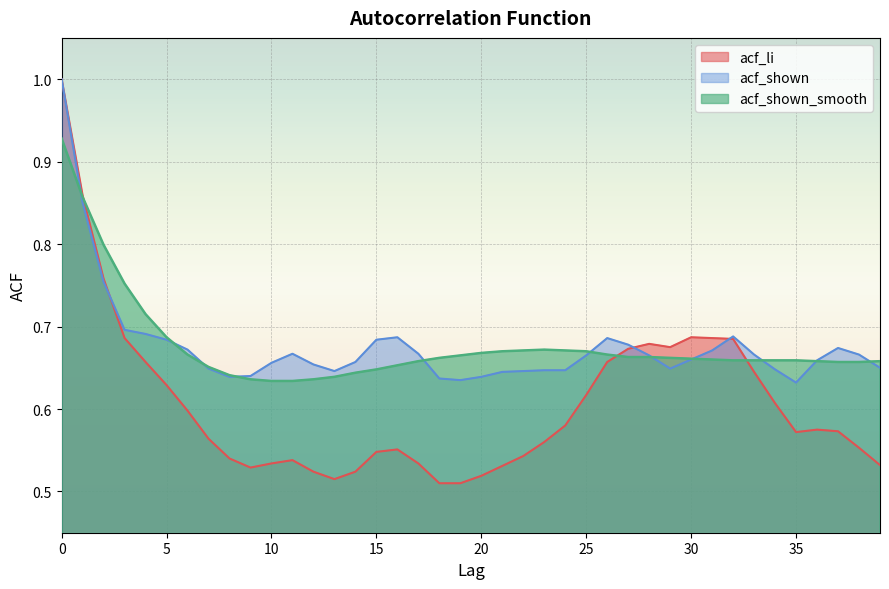

The value of acf_li at 22 is 0.5. True or false?

True